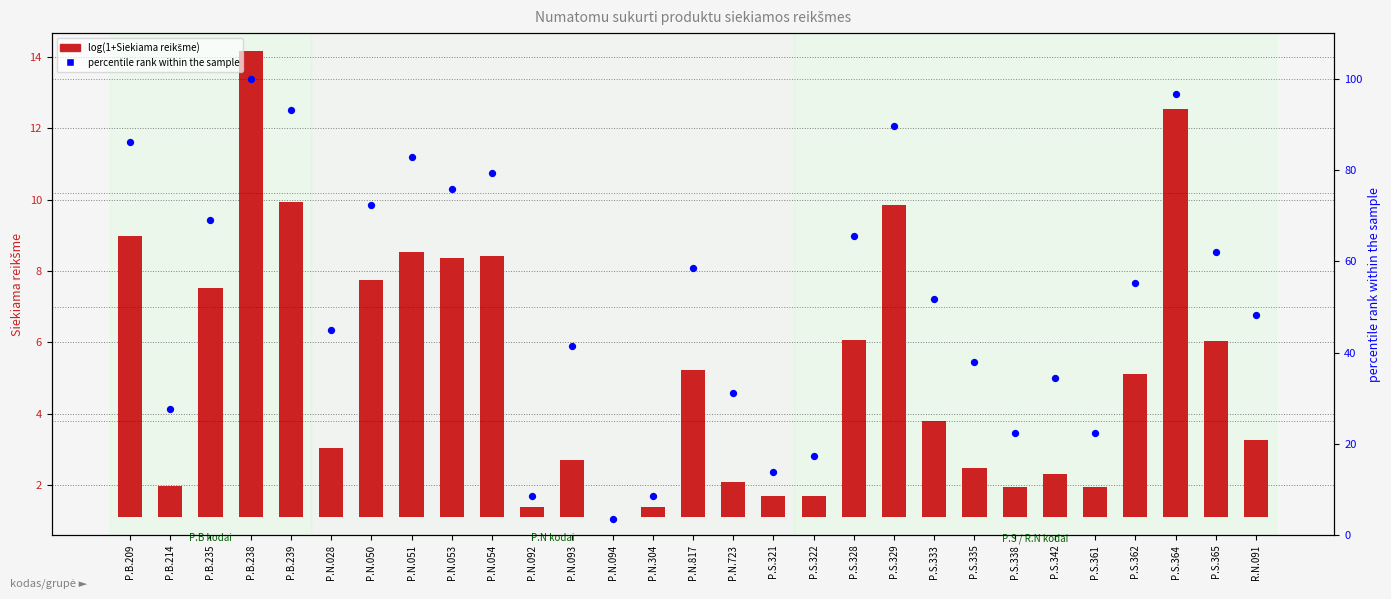

What is the total value across all series at P.B.214?

28.5